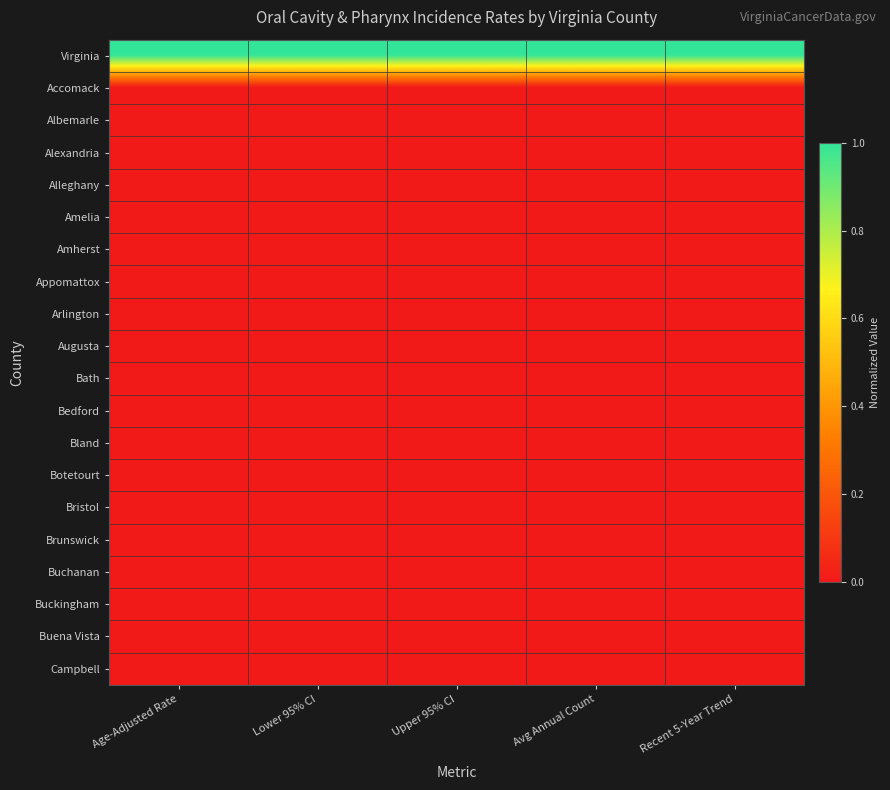

Reading left to right, extract all data points from this chart.

Virginia: Age-Adjusted Rate=1	Lower 95% CI=1	Upper 95% CI=1	Avg Annual Count=1	Recent 5-Year Trend=1
Accomack: Age-Adjusted Rate=0	Lower 95% CI=0	Upper 95% CI=0	Avg Annual Count=0	Recent 5-Year Trend=0
Albemarle: Age-Adjusted Rate=0	Lower 95% CI=0	Upper 95% CI=0	Avg Annual Count=0	Recent 5-Year Trend=0
Alexandria: Age-Adjusted Rate=0	Lower 95% CI=0	Upper 95% CI=0	Avg Annual Count=0	Recent 5-Year Trend=0
Alleghany: Age-Adjusted Rate=0	Lower 95% CI=0	Upper 95% CI=0	Avg Annual Count=0	Recent 5-Year Trend=0
Amelia: Age-Adjusted Rate=0	Lower 95% CI=0	Upper 95% CI=0	Avg Annual Count=0	Recent 5-Year Trend=0
Amherst: Age-Adjusted Rate=0	Lower 95% CI=0	Upper 95% CI=0	Avg Annual Count=0	Recent 5-Year Trend=0
Appomattox: Age-Adjusted Rate=0	Lower 95% CI=0	Upper 95% CI=0	Avg Annual Count=0	Recent 5-Year Trend=0
Arlington: Age-Adjusted Rate=0	Lower 95% CI=0	Upper 95% CI=0	Avg Annual Count=0	Recent 5-Year Trend=0
Augusta: Age-Adjusted Rate=0	Lower 95% CI=0	Upper 95% CI=0	Avg Annual Count=0	Recent 5-Year Trend=0
Bath: Age-Adjusted Rate=0	Lower 95% CI=0	Upper 95% CI=0	Avg Annual Count=0	Recent 5-Year Trend=0
Bedford: Age-Adjusted Rate=0	Lower 95% CI=0	Upper 95% CI=0	Avg Annual Count=0	Recent 5-Year Trend=0
Bland: Age-Adjusted Rate=0	Lower 95% CI=0	Upper 95% CI=0	Avg Annual Count=0	Recent 5-Year Trend=0
Botetourt: Age-Adjusted Rate=0	Lower 95% CI=0	Upper 95% CI=0	Avg Annual Count=0	Recent 5-Year Trend=0
Bristol: Age-Adjusted Rate=0	Lower 95% CI=0	Upper 95% CI=0	Avg Annual Count=0	Recent 5-Year Trend=0
Brunswick: Age-Adjusted Rate=0	Lower 95% CI=0	Upper 95% CI=0	Avg Annual Count=0	Recent 5-Year Trend=0
Buchanan: Age-Adjusted Rate=0	Lower 95% CI=0	Upper 95% CI=0	Avg Annual Count=0	Recent 5-Year Trend=0
Buckingham: Age-Adjusted Rate=0	Lower 95% CI=0	Upper 95% CI=0	Avg Annual Count=0	Recent 5-Year Trend=0
Buena Vista: Age-Adjusted Rate=0	Lower 95% CI=0	Upper 95% CI=0	Avg Annual Count=0	Recent 5-Year Trend=0
Campbell: Age-Adjusted Rate=0	Lower 95% CI=0	Upper 95% CI=0	Avg Annual Count=0	Recent 5-Year Trend=0